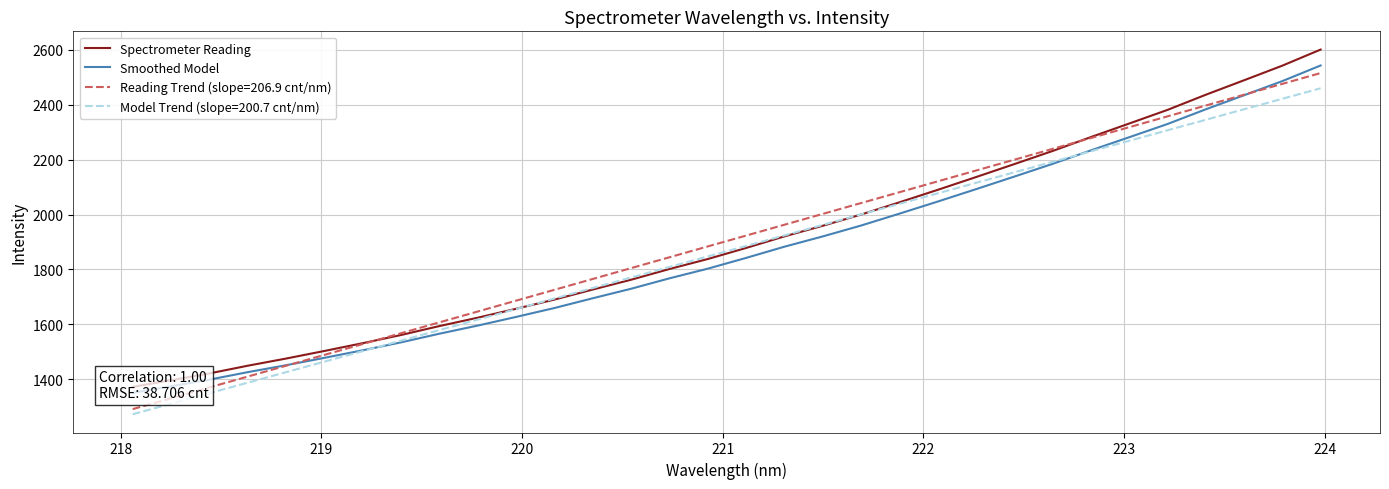

What is the highest value of the Model Trend (slope=200.7 cnt/nm) series?

2460.3